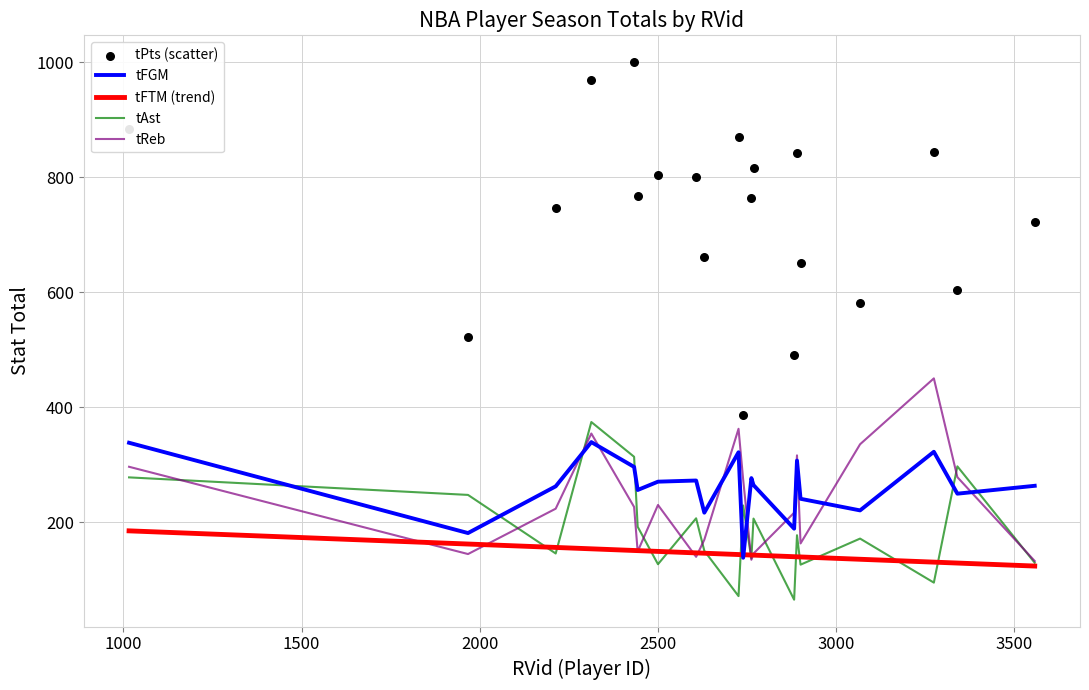

Which series reaches the maximum Y coordinate?

tPts